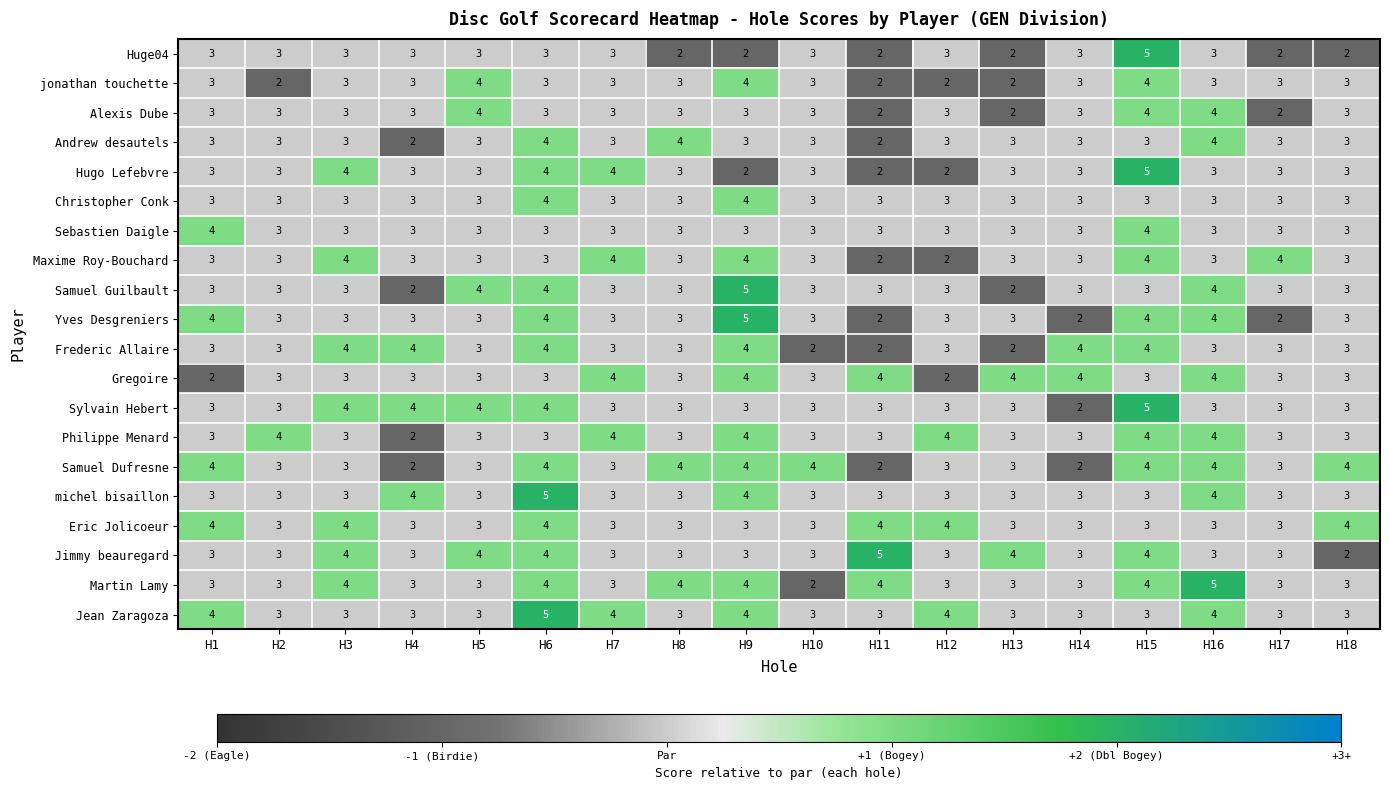

At which category is the sum across all series the highest?

H15